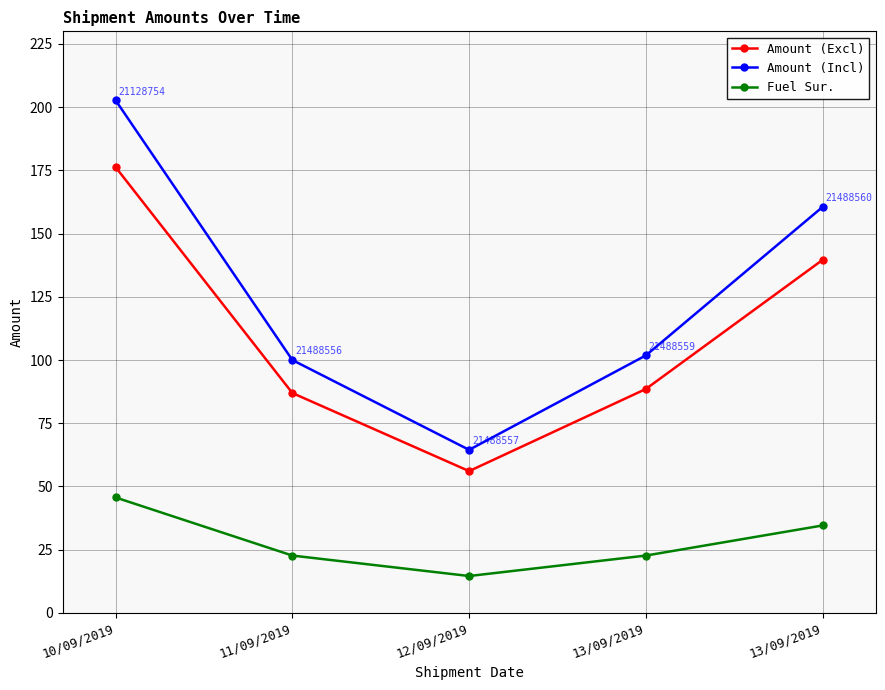

Which series has the largest total across all categories?

Amount (Incl)